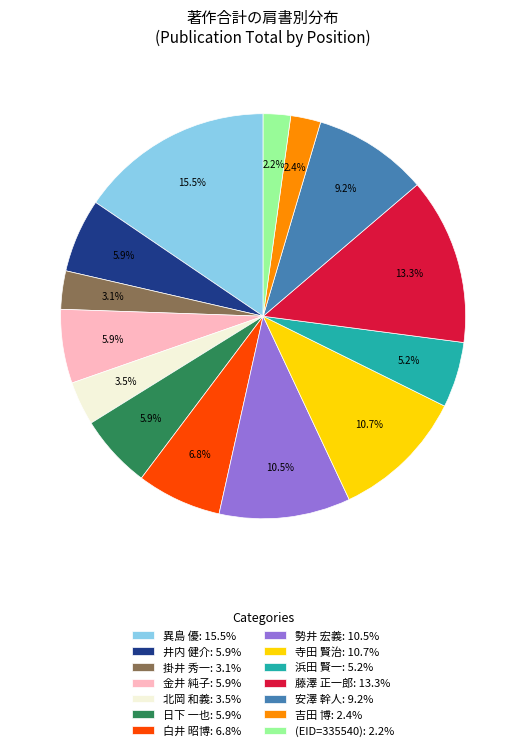

How many slices are in this pie chart?

14